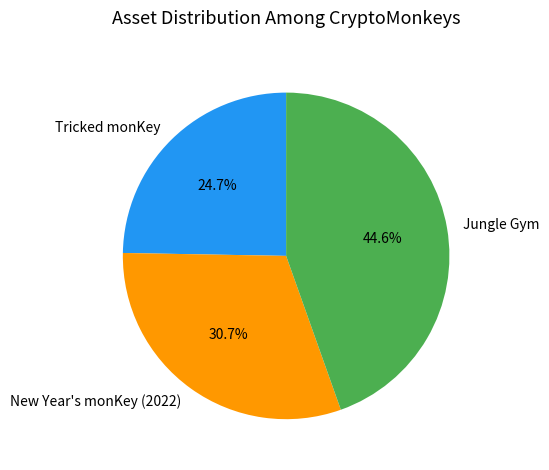

How many slices are in this pie chart?

3